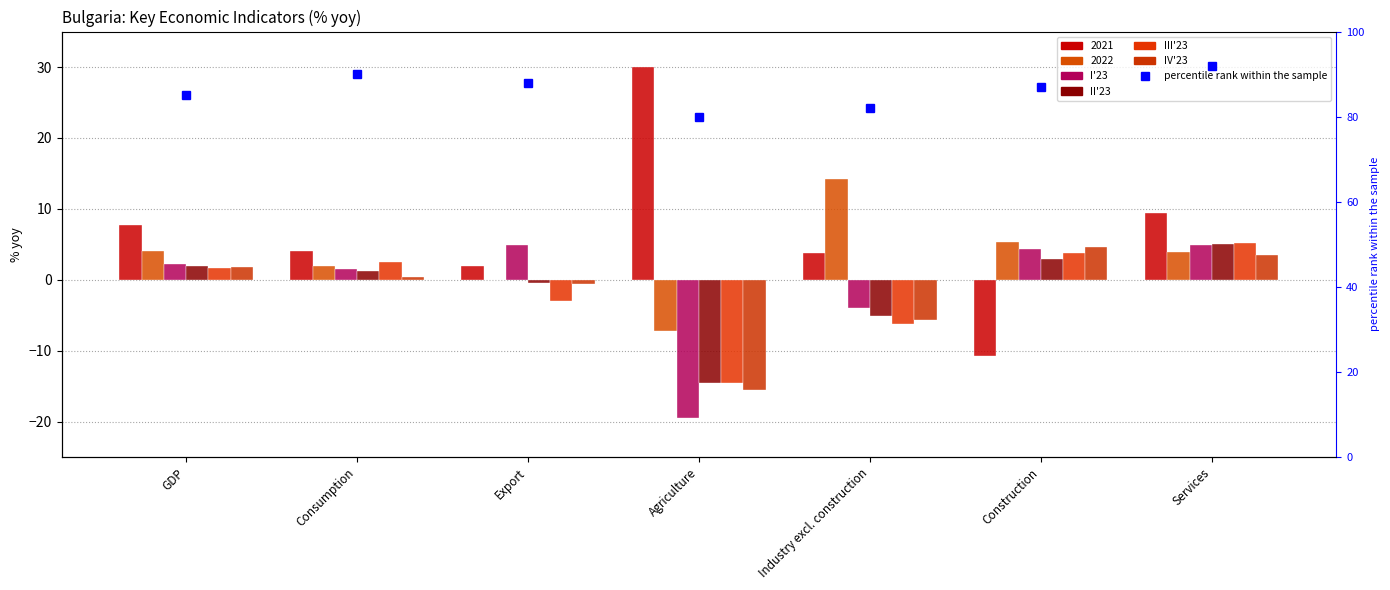

What is the difference between the III'23 values at Consumption and Industry excl. construction?

8.7